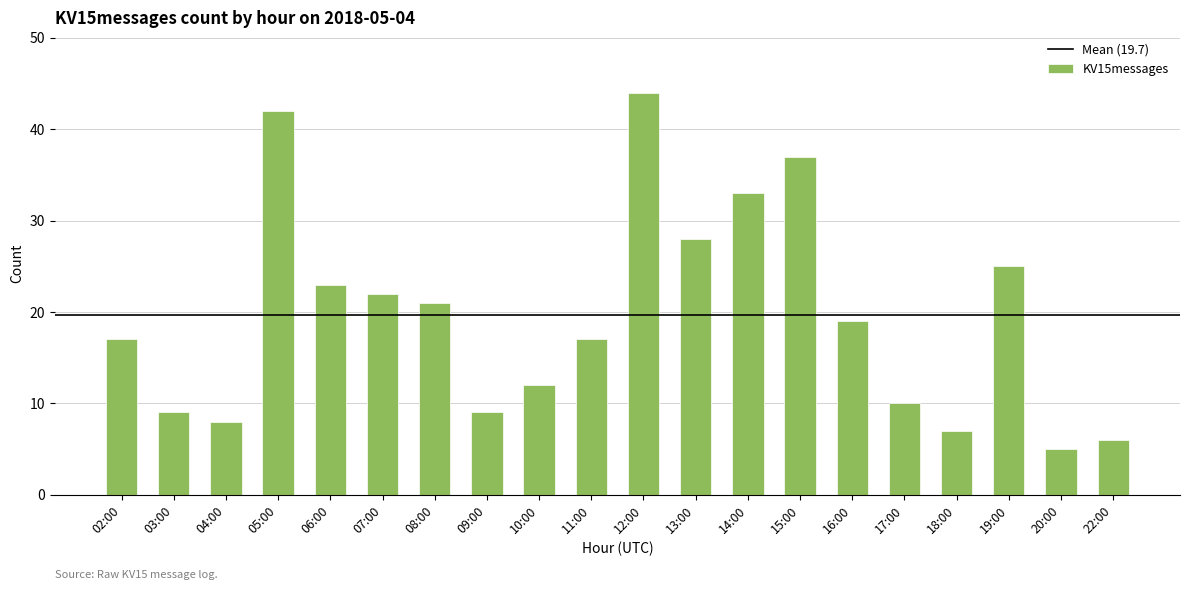

Is it true that the value at 02:00 is 17?

True